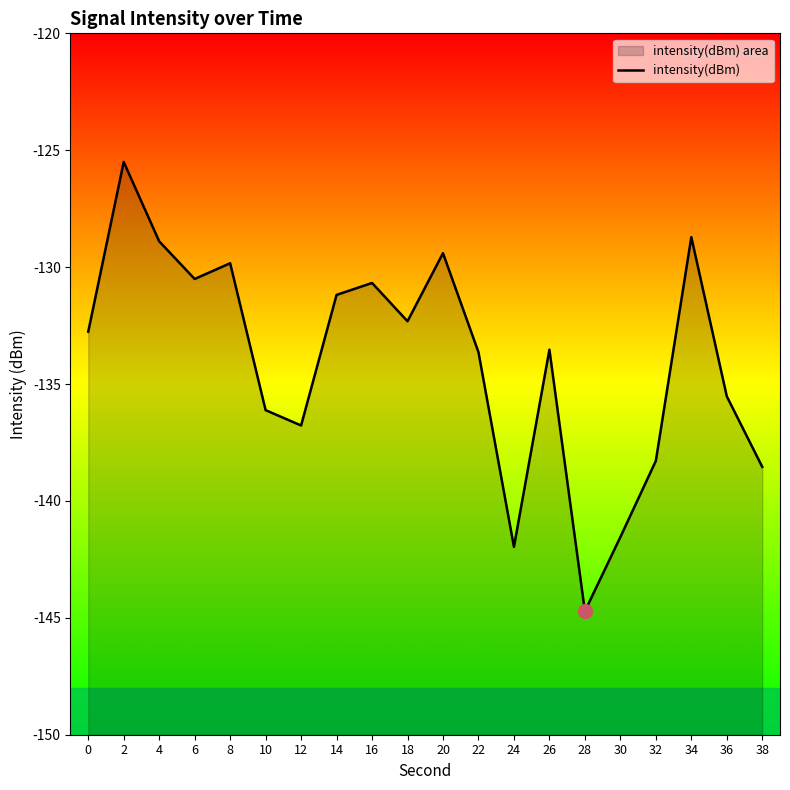

List the labels in order of value, smallest first.

28, 24, 30, 38, 32, 12, 10, 36, 22, 26, 0, 18, 14, 16, 6, 8, 20, 4, 34, 2